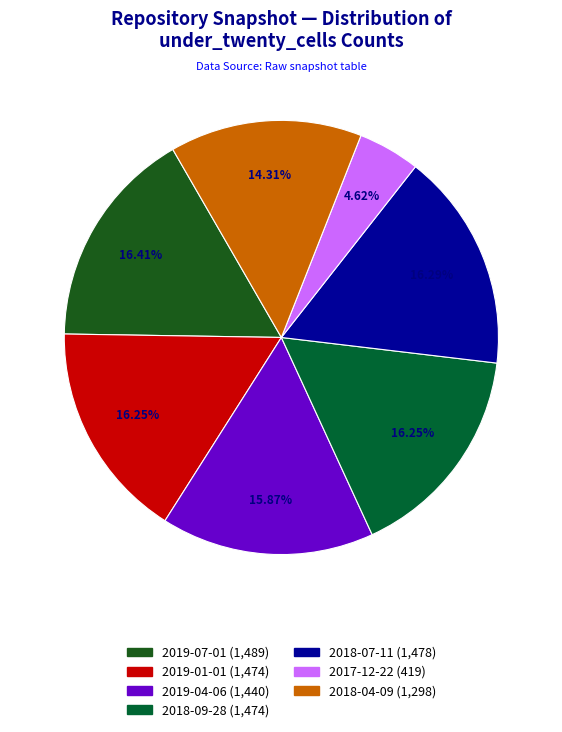

Is it true that 2018-04-09 is 1% of the pie?

False